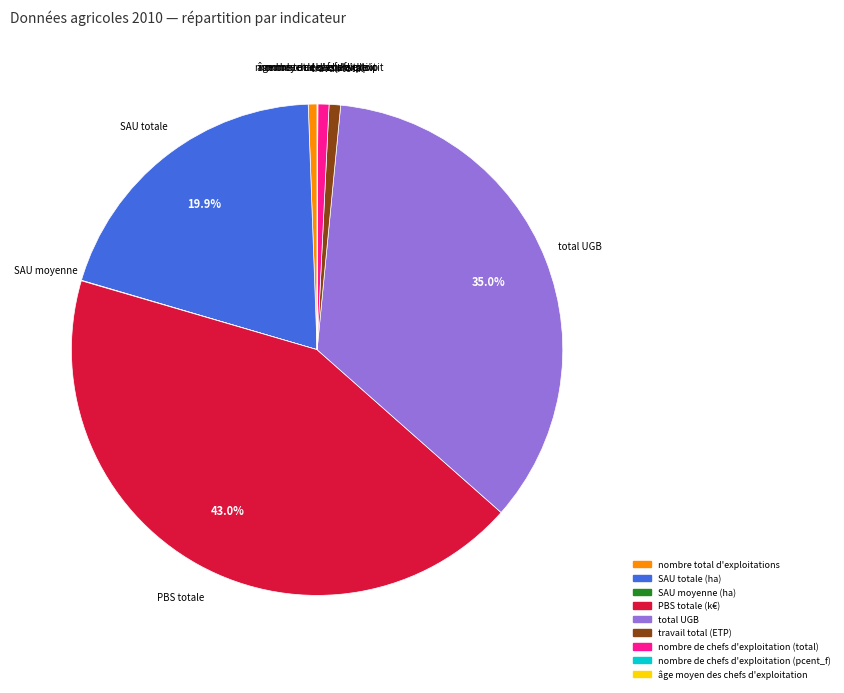

To the nearest percent, what is the average slice percentage?

11%